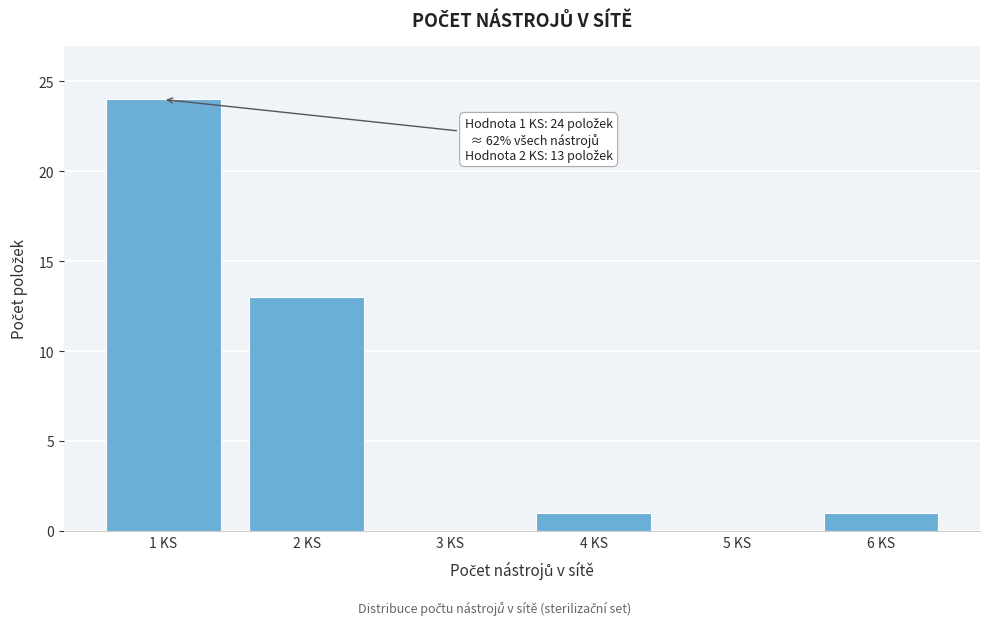

Reading left to right, list all the values displayed in this chart.

1 KS=24	2 KS=13	3 KS=0	4 KS=1	5 KS=0	6 KS=1